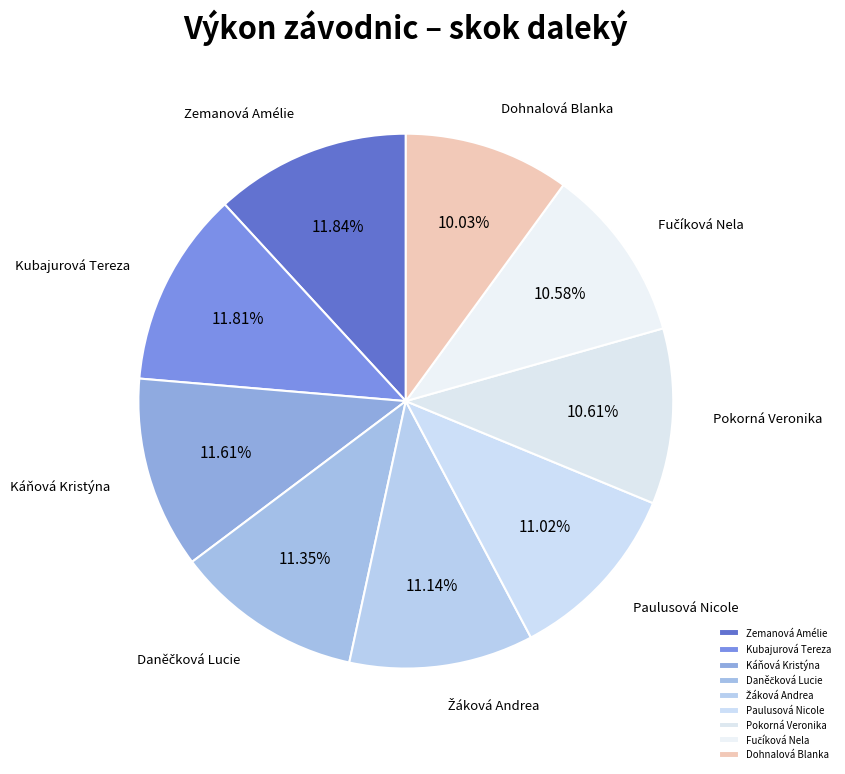

How many slices are in this pie chart?

9